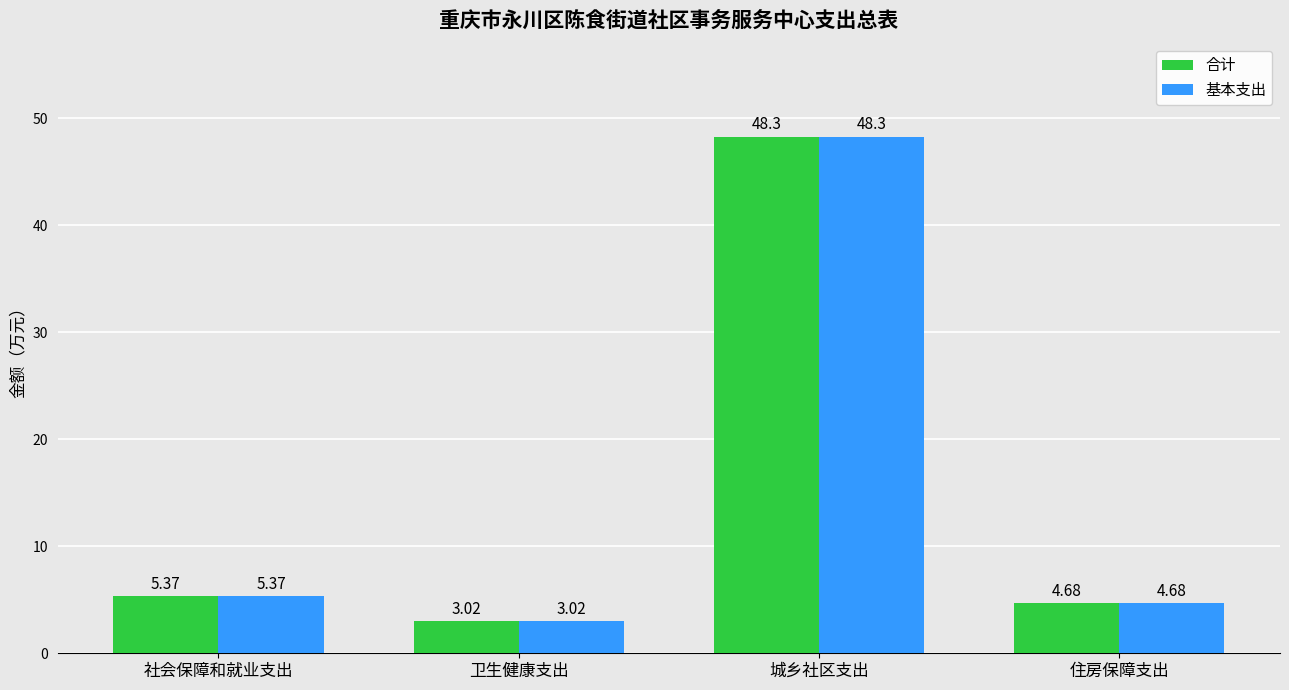

Rank the categories by 合计 value from highest to lowest.

城乡社区支出, 社会保障和就业支出, 住房保障支出, 卫生健康支出